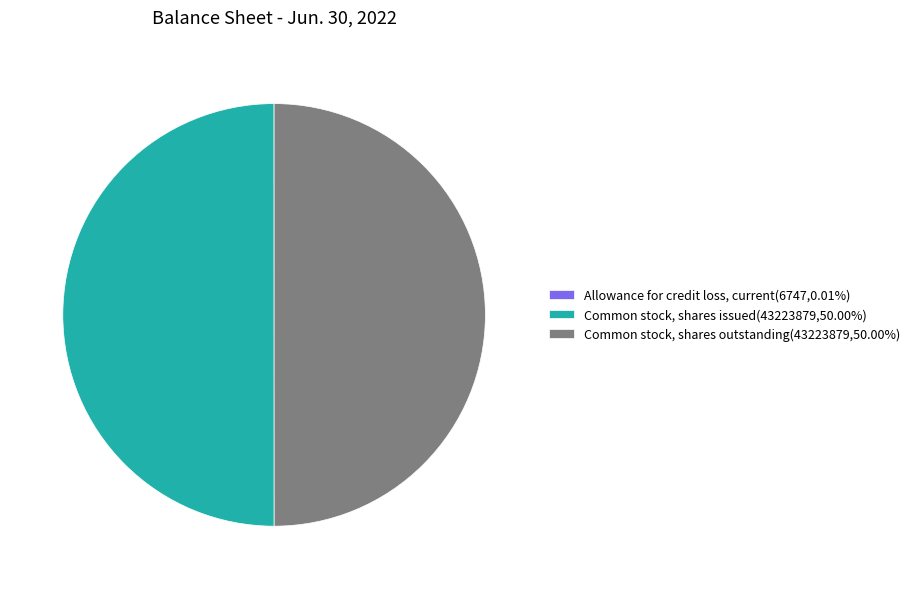

Approximately how many times larger is the value at Common stock, shares outstanding(43223879,50.00%) compared to Common stock, shares issued(43223879,50.00%)?

1.0